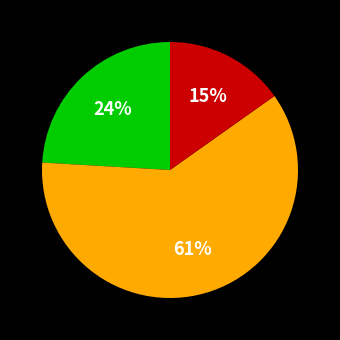

Does any single category account for the majority?

Yes